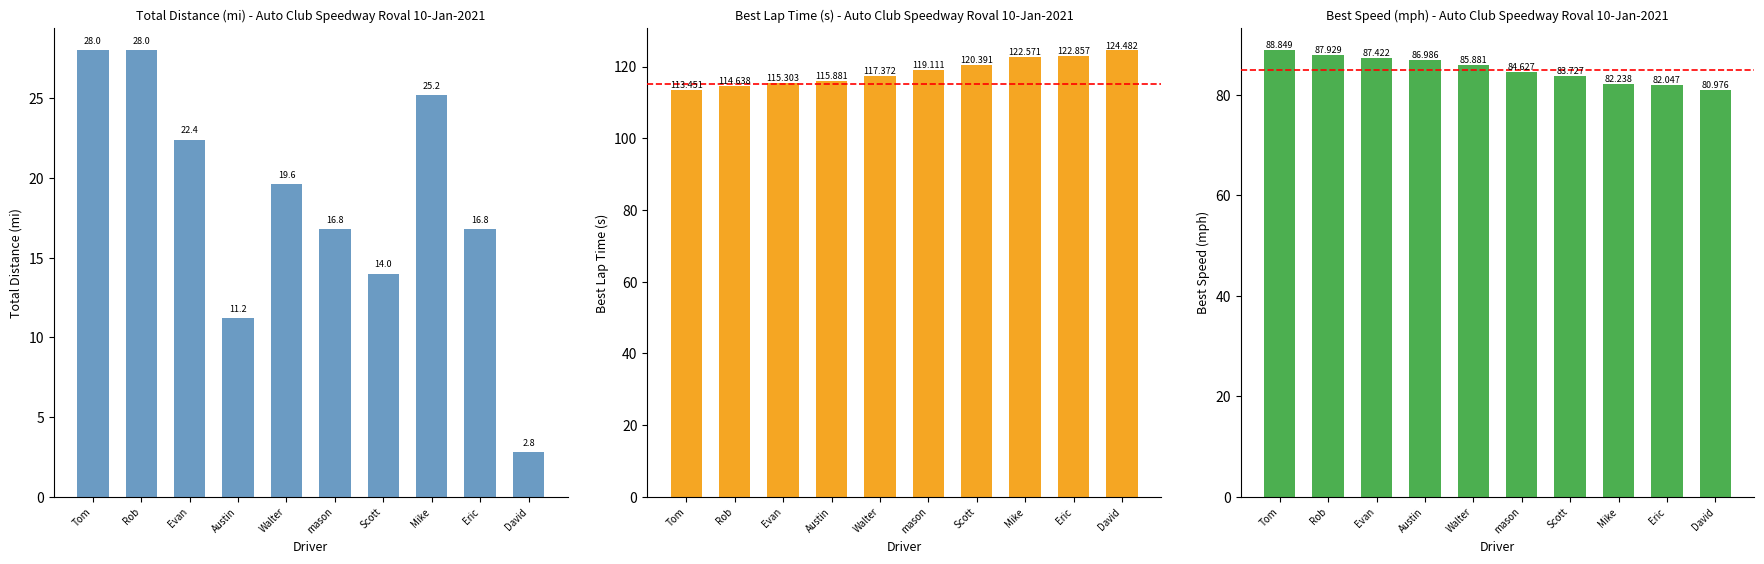

List the series in order of their peak value, highest first.

Best Lap time, Best Speed, Total Distance